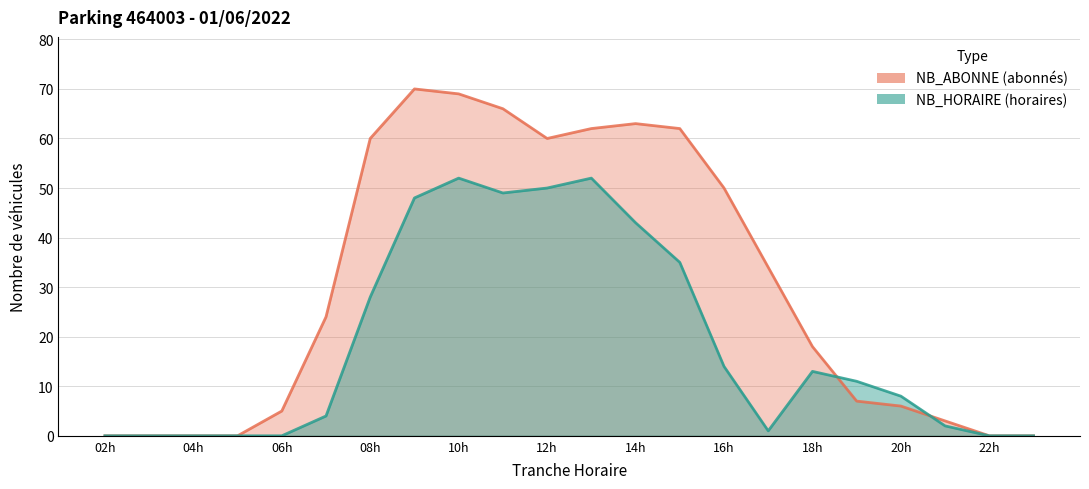

Is the value of NB_HORAIRE at 14 greater than the value of NB_ABONNE at 3?

Yes